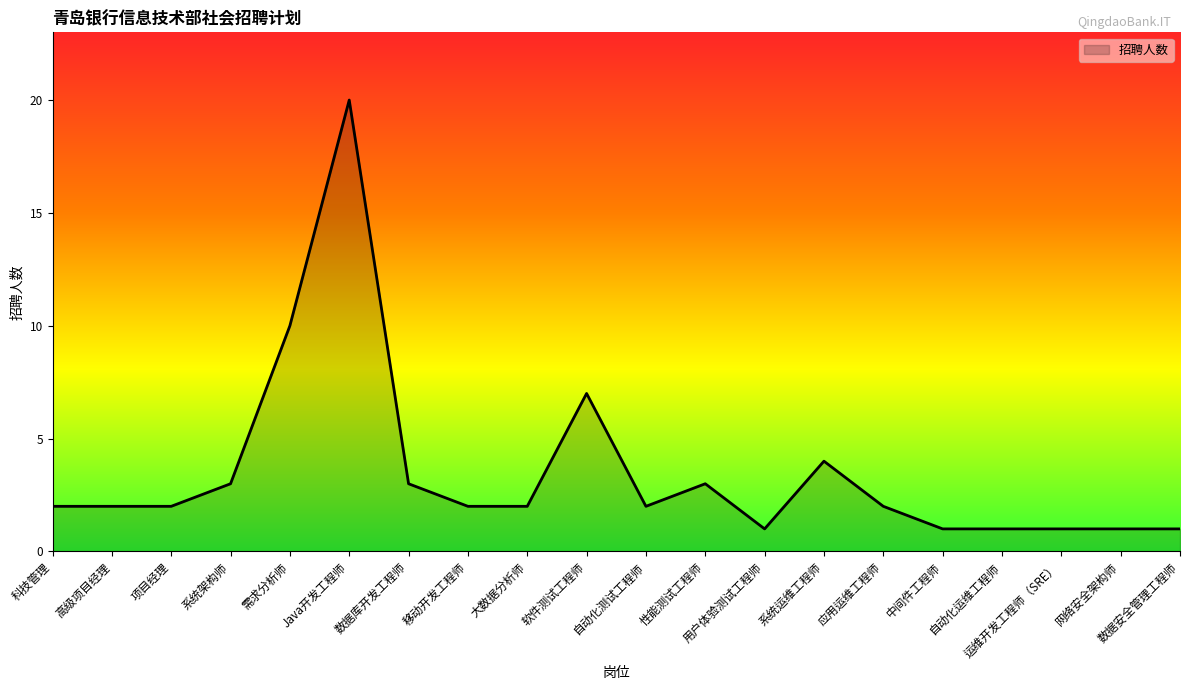

True or false: the data shows 3 at 自动化测试工程师.

False